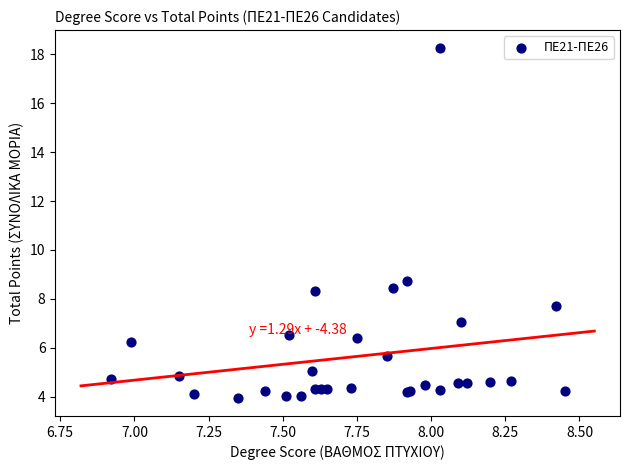

What Y value in the scatter plot is closest to 11?

8.7